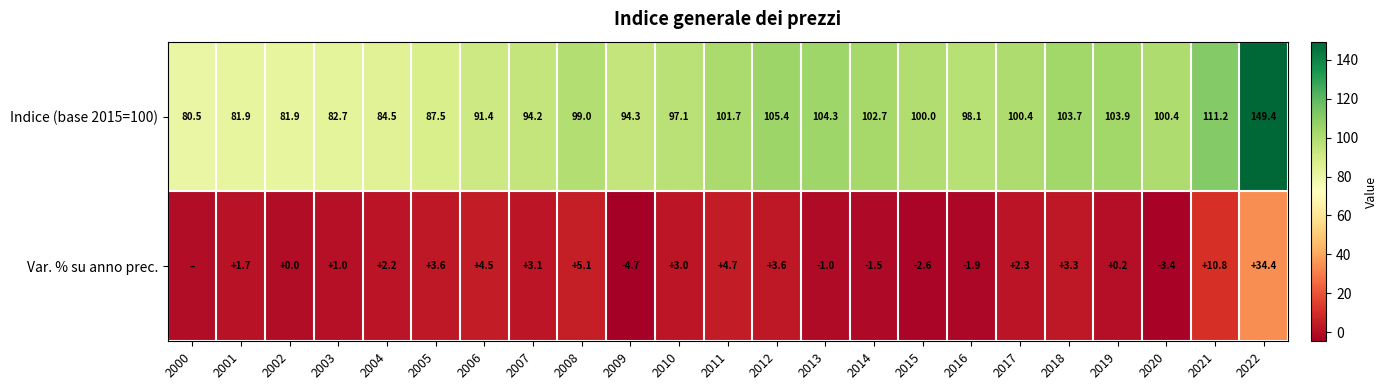

What is the sum of the Var. % su anno prec. values at 2001 and 2002?

1.7